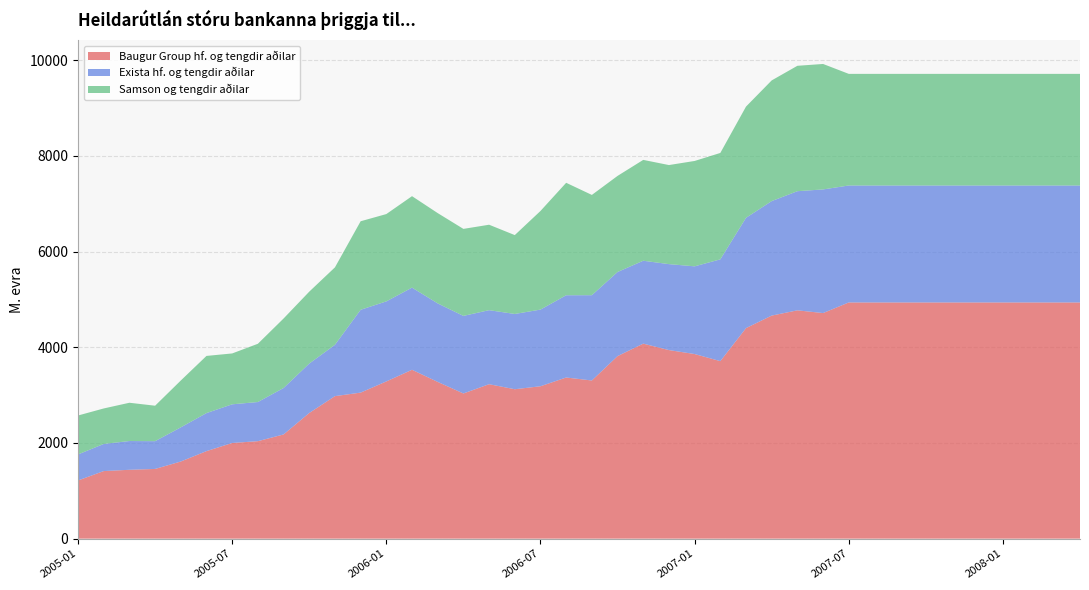

Reading left to right, transcribe all the data shown in this chart.

Baugur Group hf. og tengdir aðilar: 1215.4	1412.1	1438.9	1456.6	1612.0	1828.9	1999.2	2036.7	2177.3	2626.0	2978.3	3051.6	3285.4	3528.8	3275.3	3033.6	3227.4	3122.3	3184.7	3367.2	3305.2	3814.4	4075.3	3940.5	3857.8	3709.7	4399.6	4661.4	4771.1	4714.1	4936.0	4936.0	4936.0	4936.0	4936.0	4936.0	4936.0	4936.0	4936.0	4936.0
Exista hf. og tengdir aðilar: 544.3	566.6	601.2	580.3	713.7	795.1	808.1	818.1	970.4	1032.7	1072.5	1731.0	1672.7	1716.8	1640.4	1621.0	1547.1	1573.0	1601.9	1719.0	1782.3	1757.8	1732.0	1796.3	1832.7	2126.8	2304.8	2392.6	2489.8	2583.7	2444.1	2444.1	2444.1	2444.1	2444.1	2444.1	2444.1	2444.1	2444.1	2444.1
Samson og tengdir aðilar: 813.6	742.0	799.7	741.0	978.9	1194.7	1063.0	1217.4	1452.5	1503.0	1618.5	1850.0	1824.8	1911.5	1887.3	1818.6	1785.6	1648.2	2061.0	2350.3	2095.6	2008.3	2107.8	2070.4	2202.2	2223.8	2324.4	2522.2	2620.6	2621.9	2332.5	2332.5	2332.5	2332.5	2332.5	2332.5	2332.5	2332.5	2332.5	2332.5